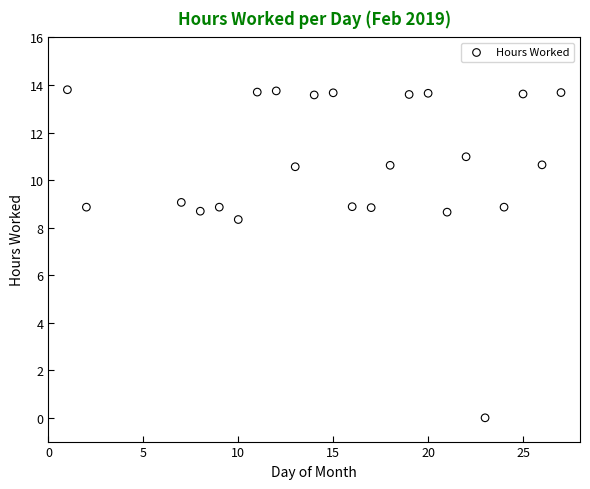

What is the range of Y values (max minus min)?

13.8